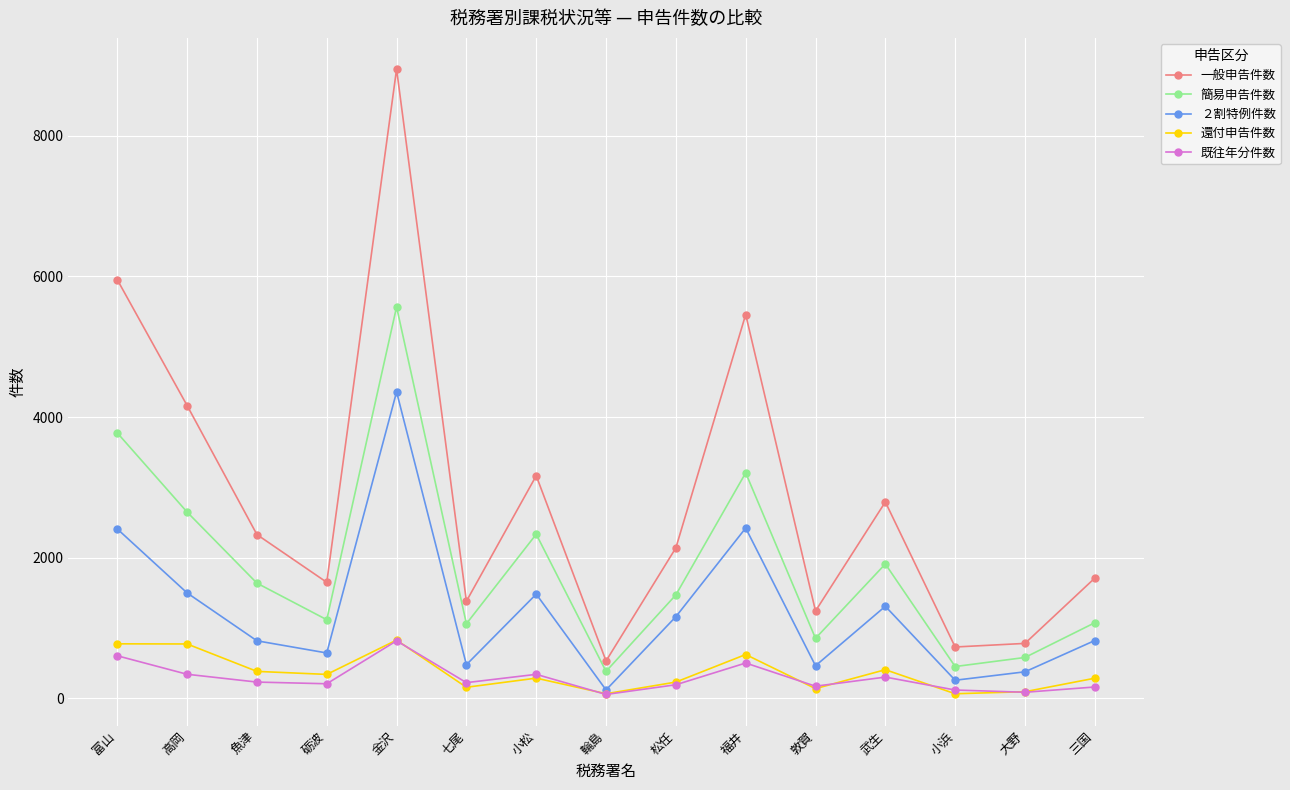

At 高岡, list the series in order from largest to smallest.

一般申告件数, 簡易申告件数, ２割特例件数, 還付申告件数, 既往年分件数